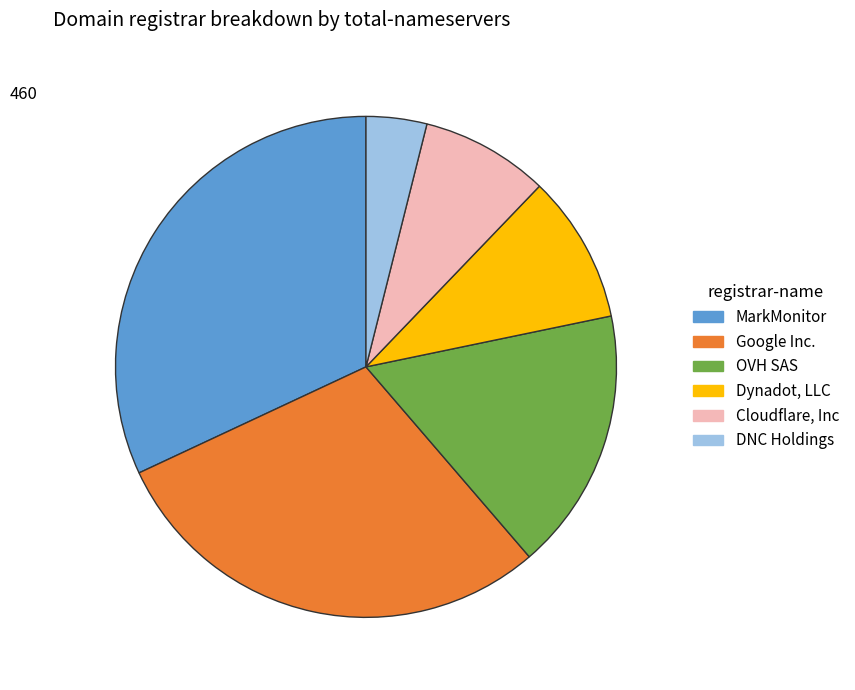

How many slices are in this pie chart?

6